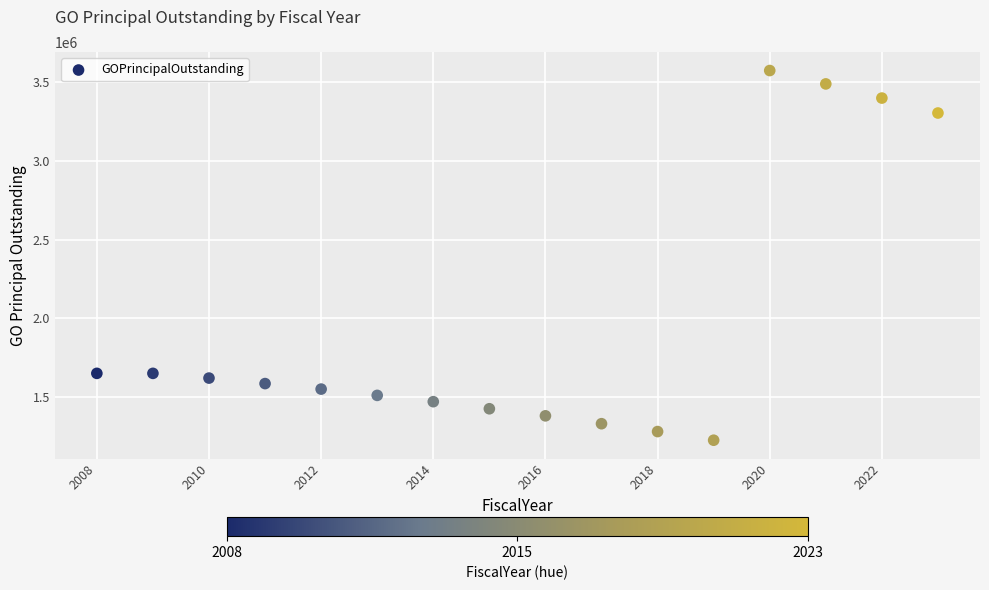

What is the range of X values (max minus min)?

15